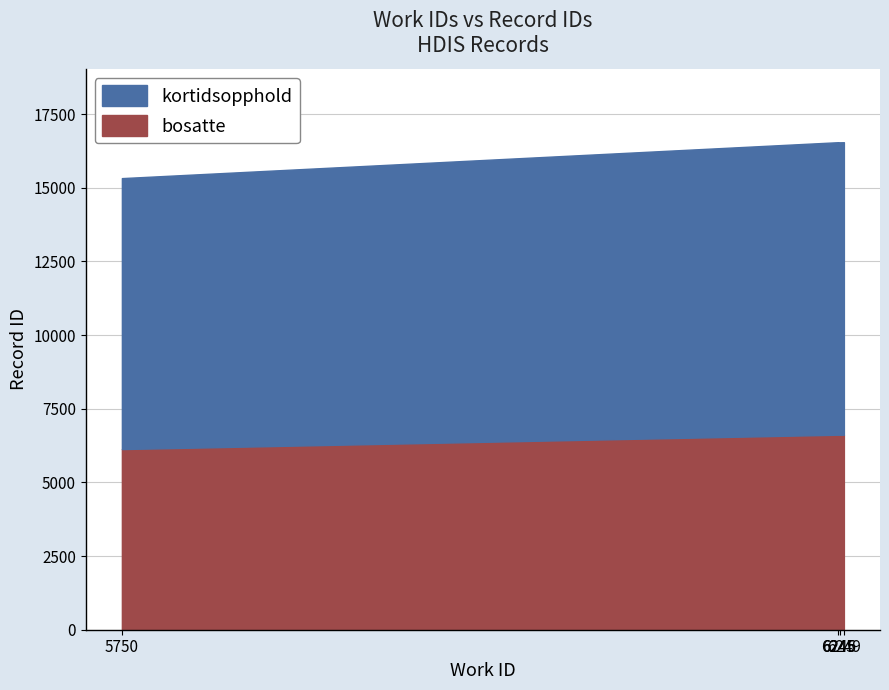

Where is the data nearest to the value 15939?

6246